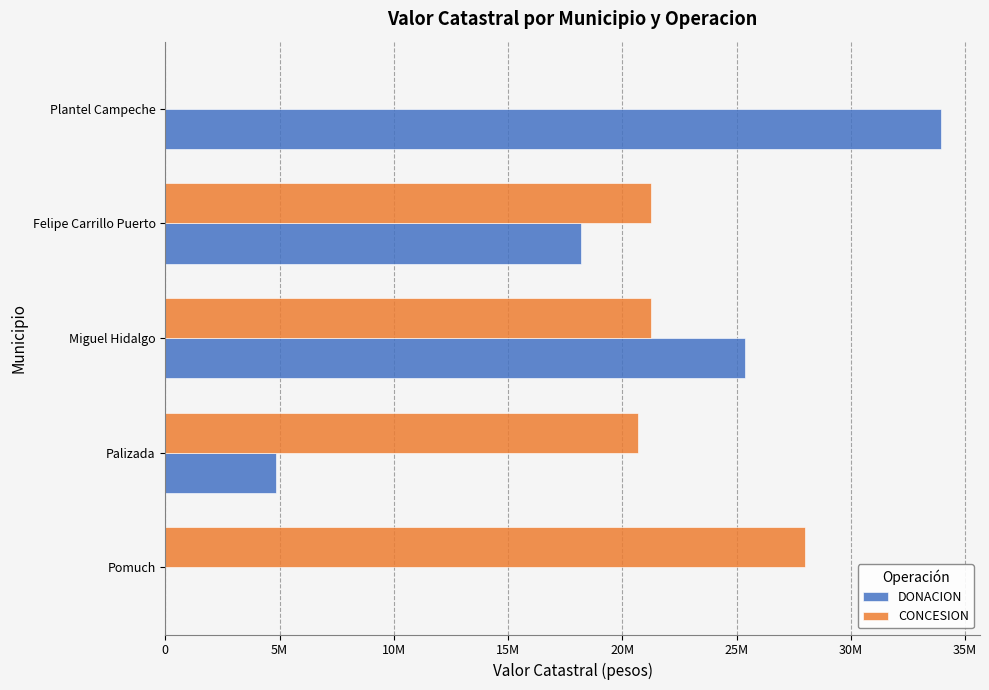

Reading right to left, extract all data points from this chart.

DONACION: 33954979.7	18171446.1	25365513.9	4838786.8	0.0
CONCESION: 0.0	21246516.3	21255829.7	20708112.0	27977083.5